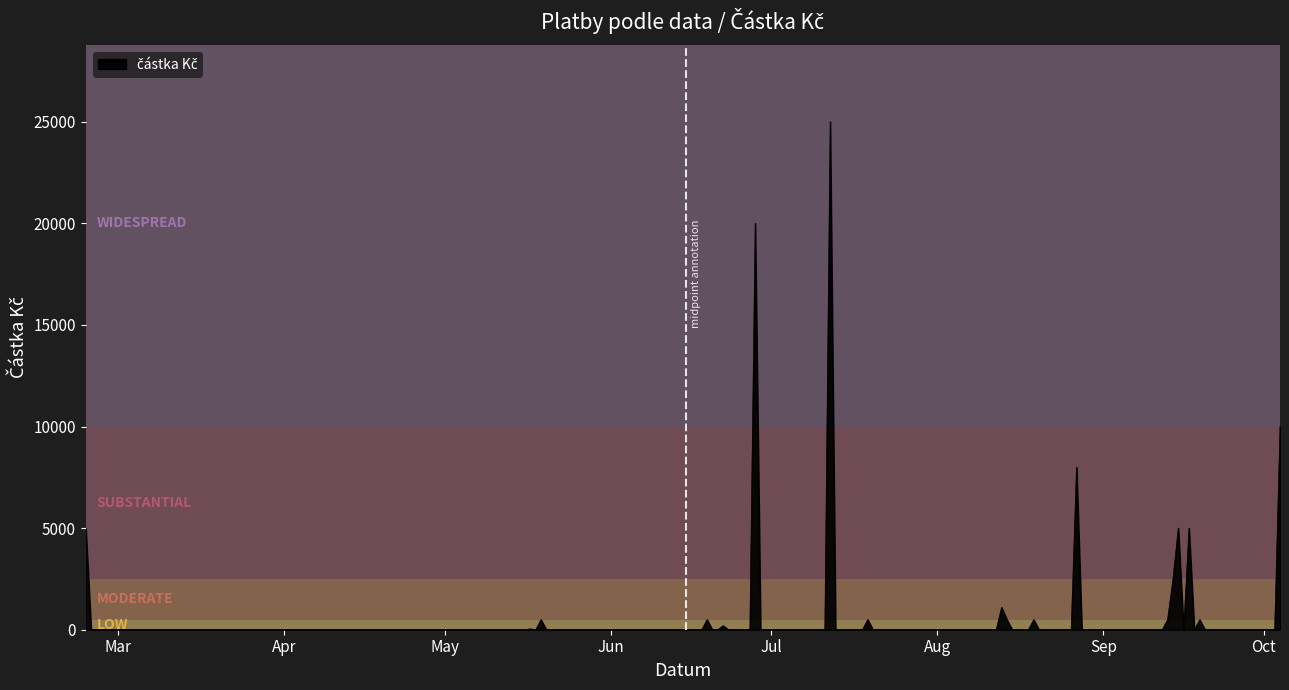

Is this an area chart (filled region under the line)?

Yes